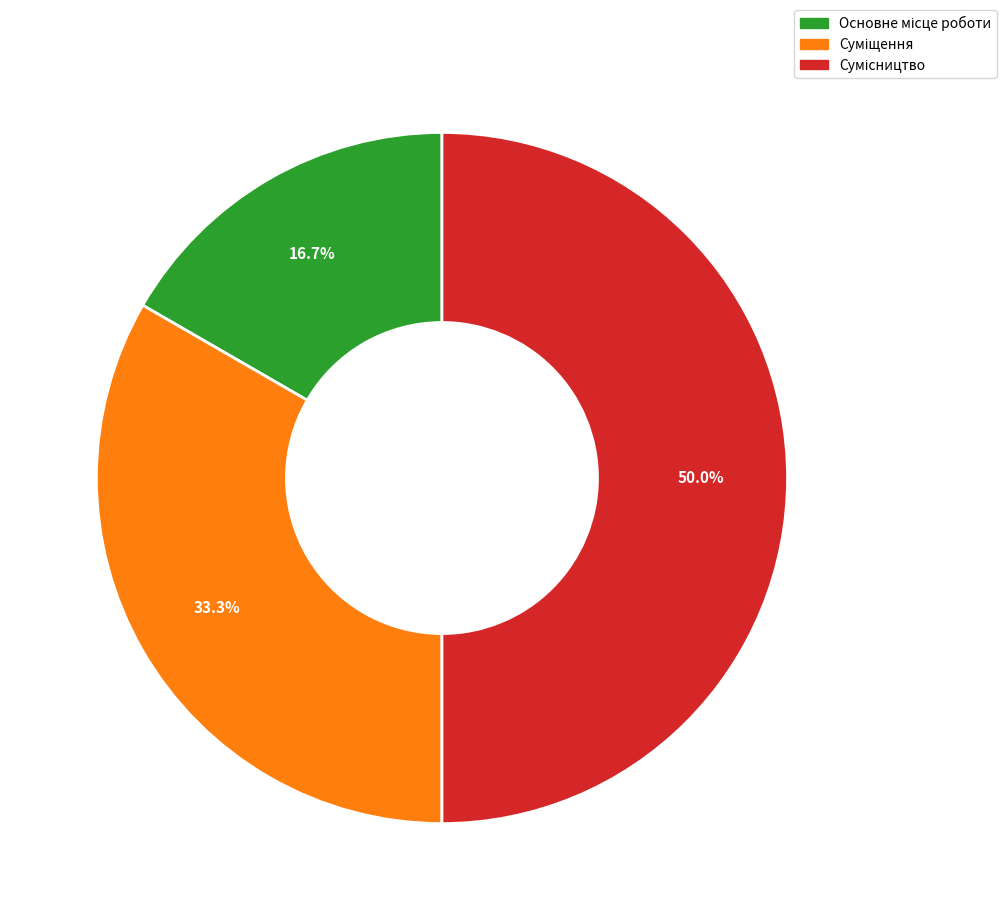

Do Основне місце роботи and Сумісництво together represent more than half of the pie?

Yes